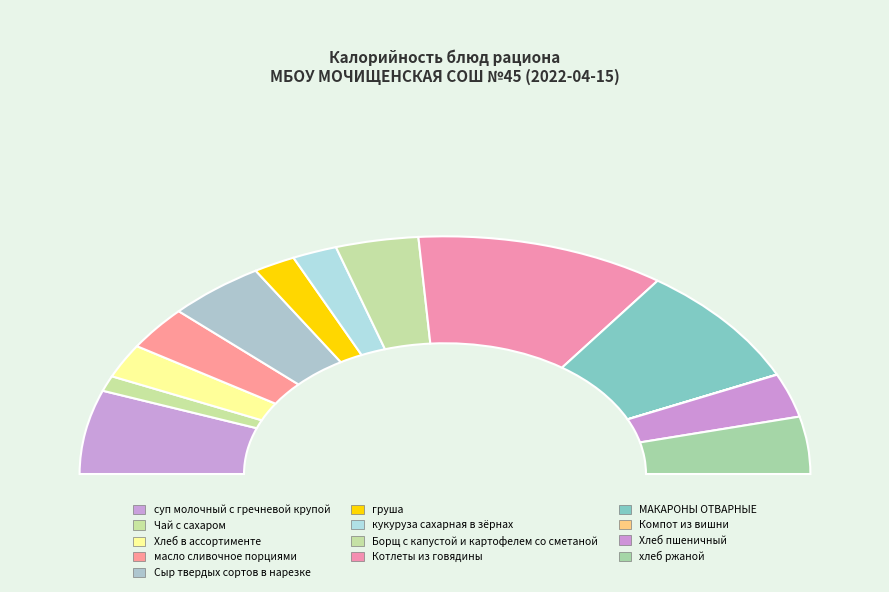

The Чай с сахаром slice represents 13% of the pie. True or false?

False